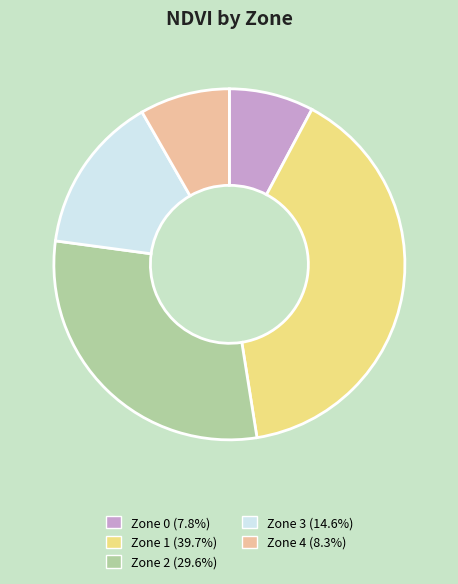

Is the sum of Zone 1 and Zone 0 greater than half?

No